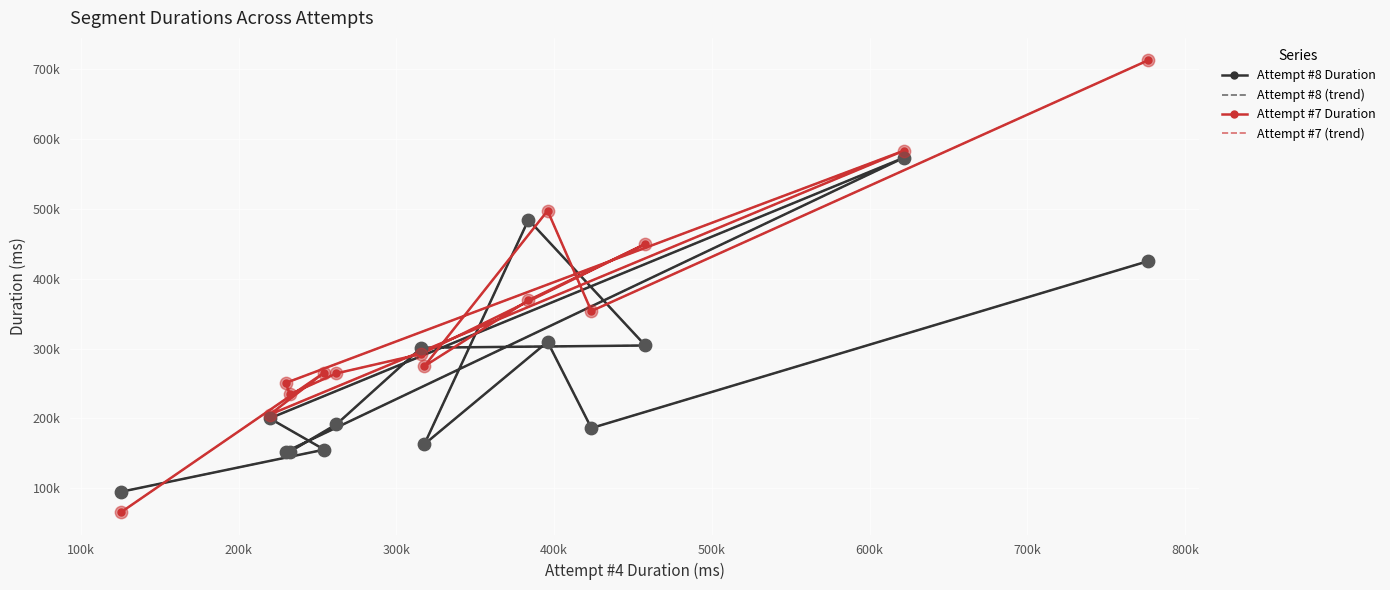

Is the value of Attempt #7 (trend) at 10 greater than the value of Attempt #7 Duration at 900k?

No